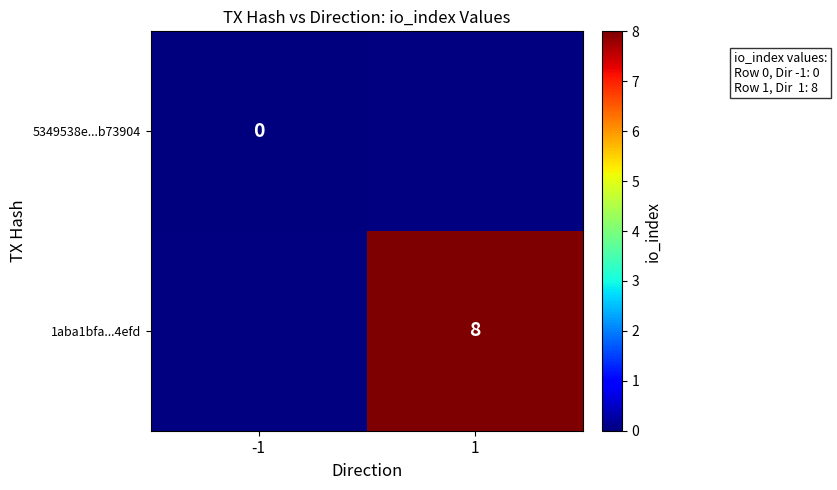

Is the value of 1aba1bfa...4efd at 1 greater than the value of 5349538e...b73904 at -1?

Yes